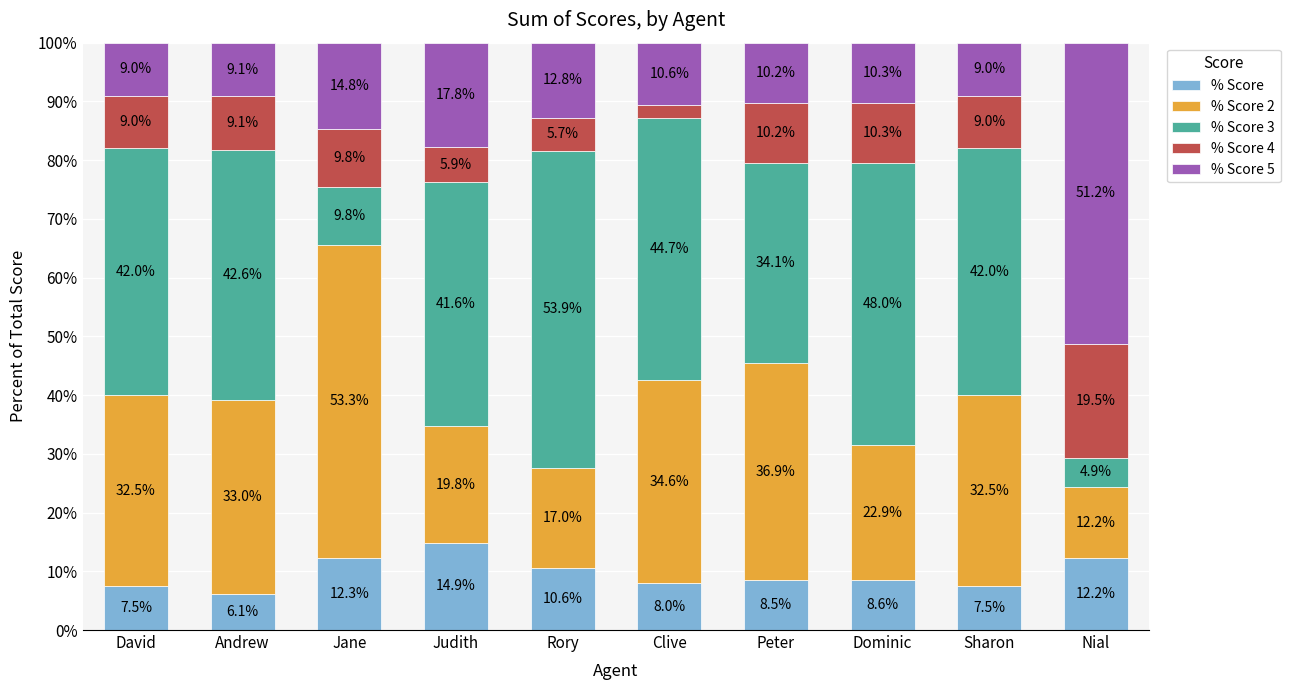

Which series has the largest range (max minus min)?

% Score 3